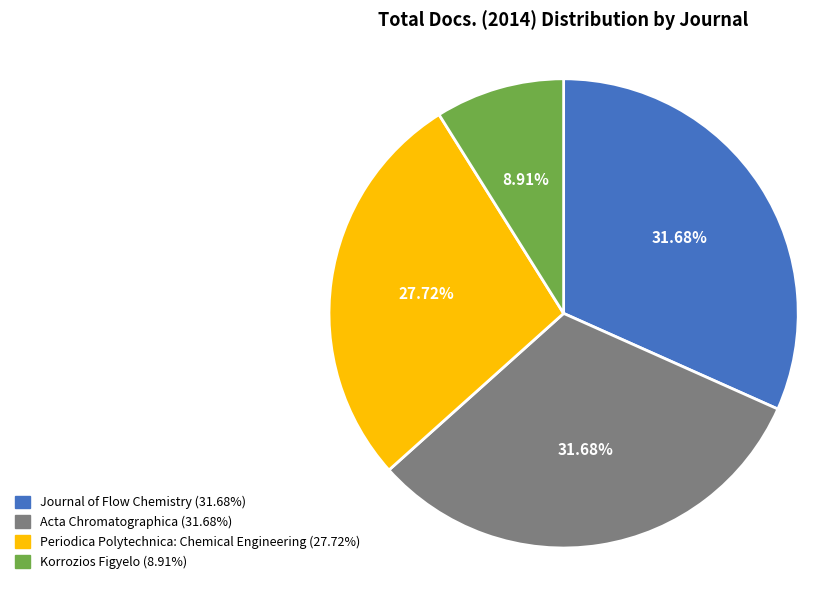

How many segments does this pie chart have?

4